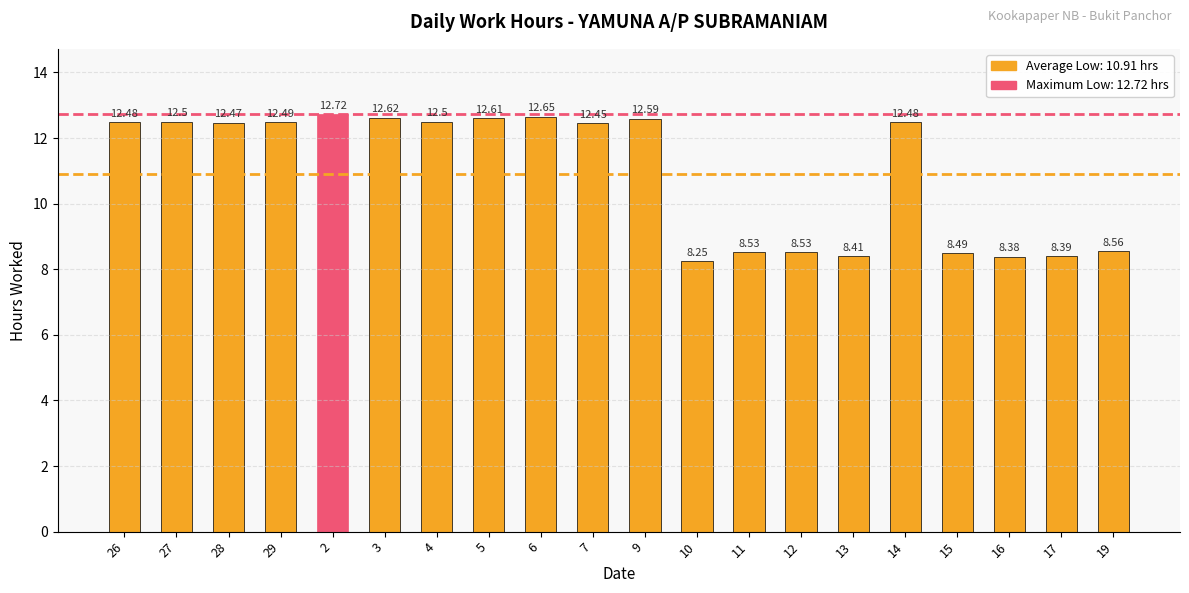

What is the change in value from 12 to 17?

-0.1